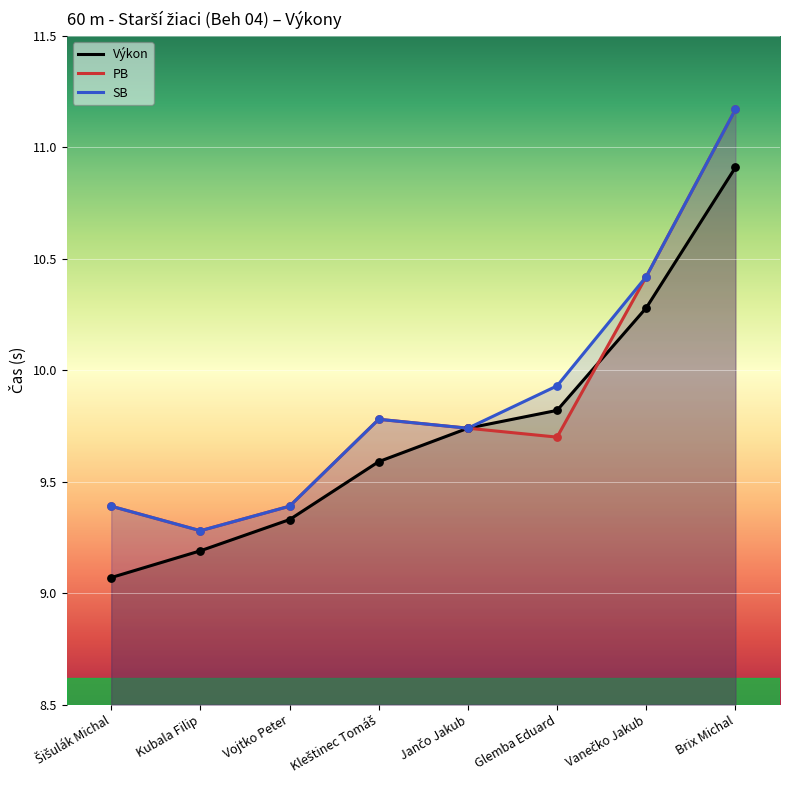

At which category is the sum across all series the highest?

Brix Michal